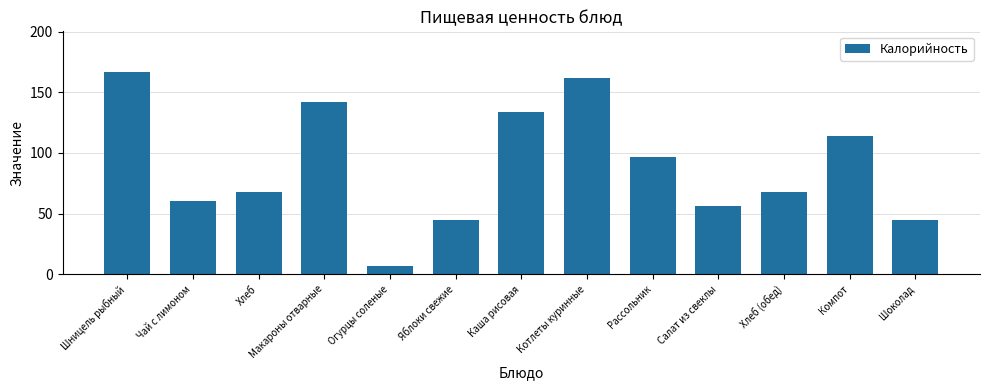

Does the chart contain any negative values?

No